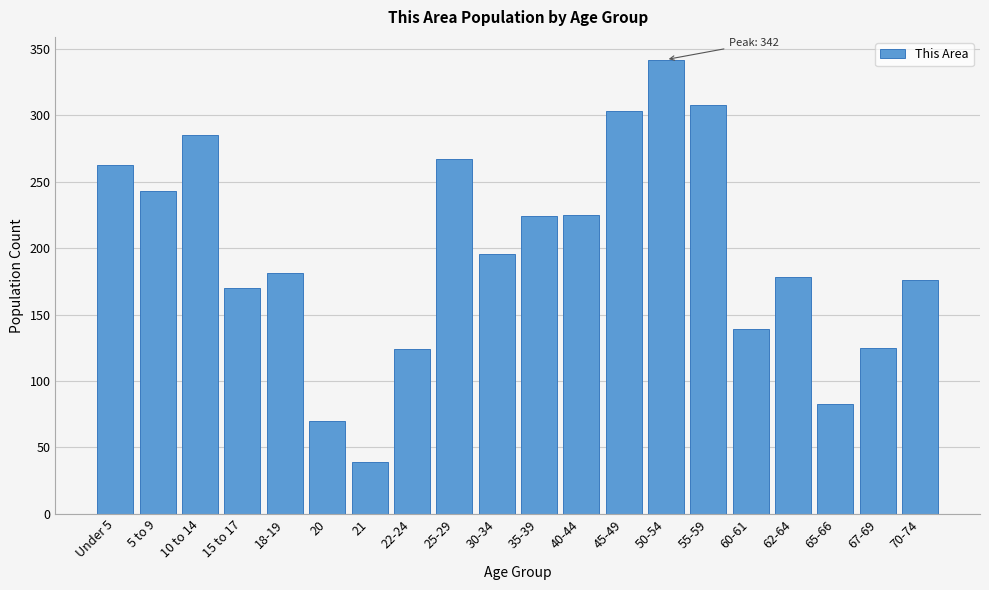

What position from the left is 55-59?

15